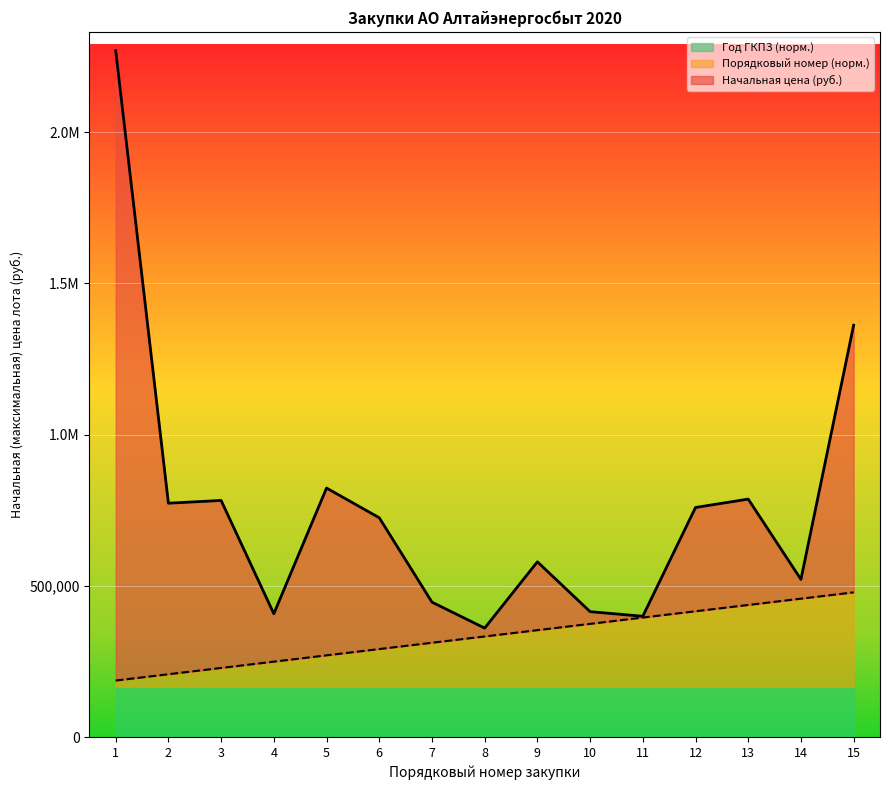

Rank the categories by Порядковый номер value from highest to lowest.

15, 14, 13, 12, 11, 10, 9, 8, 7, 6, 5, 4, 3, 2, 1